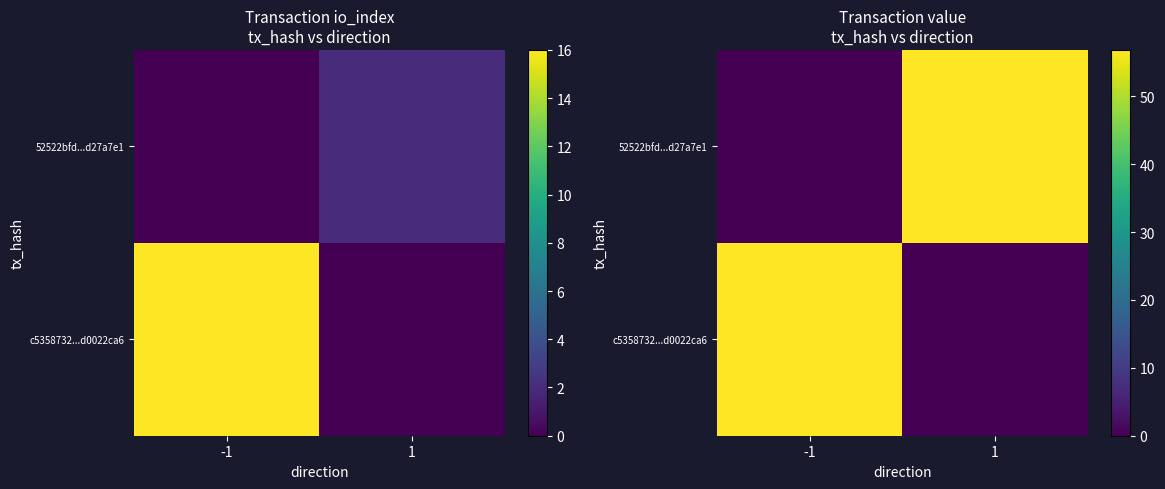

True or false: c5358732...d0022ca6 has a value of 35.7 at 1.

False